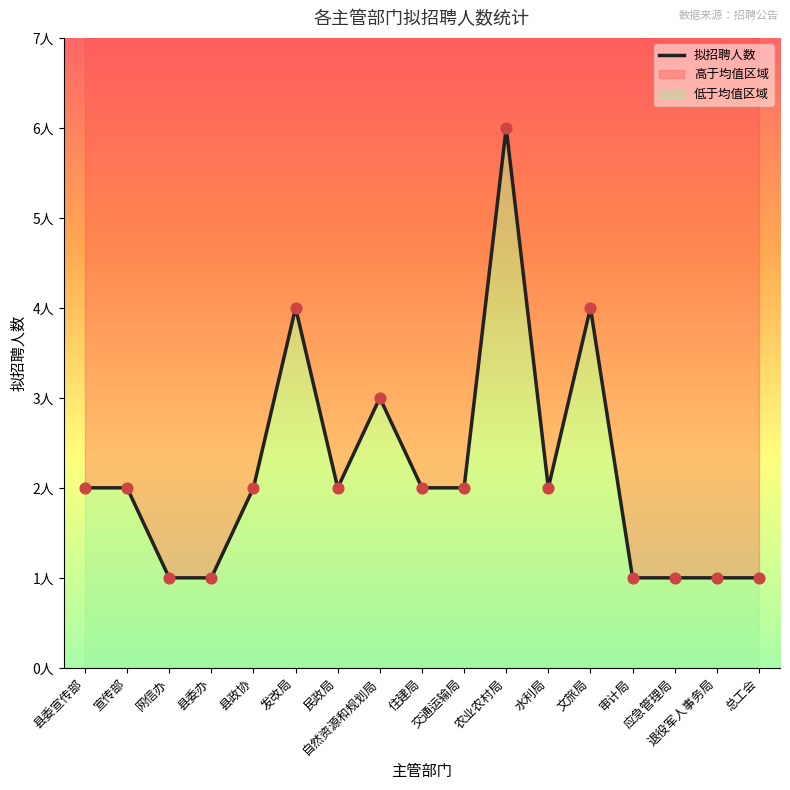

What is the change in value from 发改局 to 交通运输局?

-2